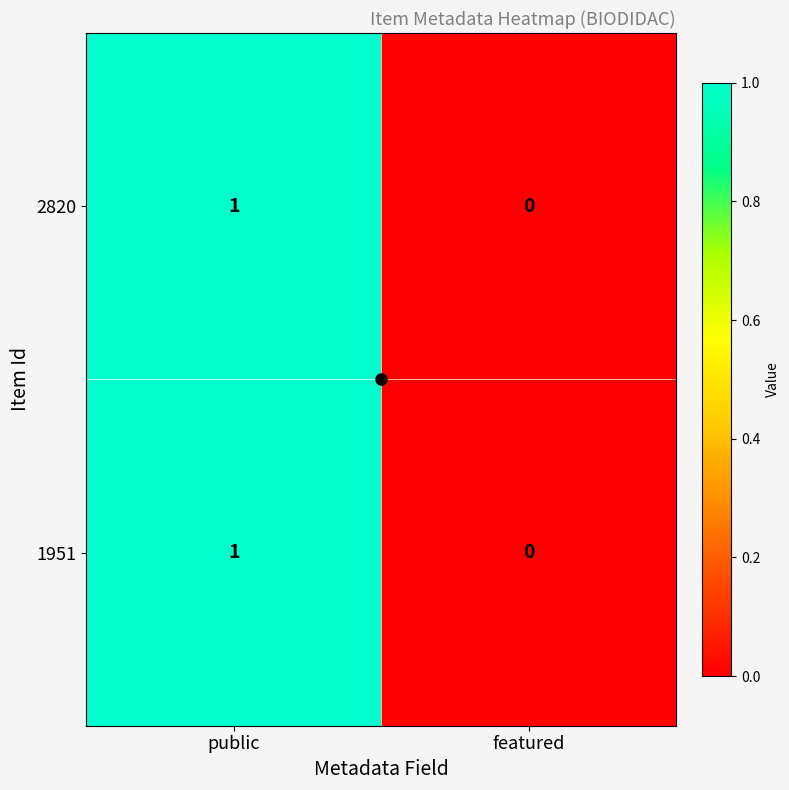

Where is 1951 nearest to the value 0?

featured